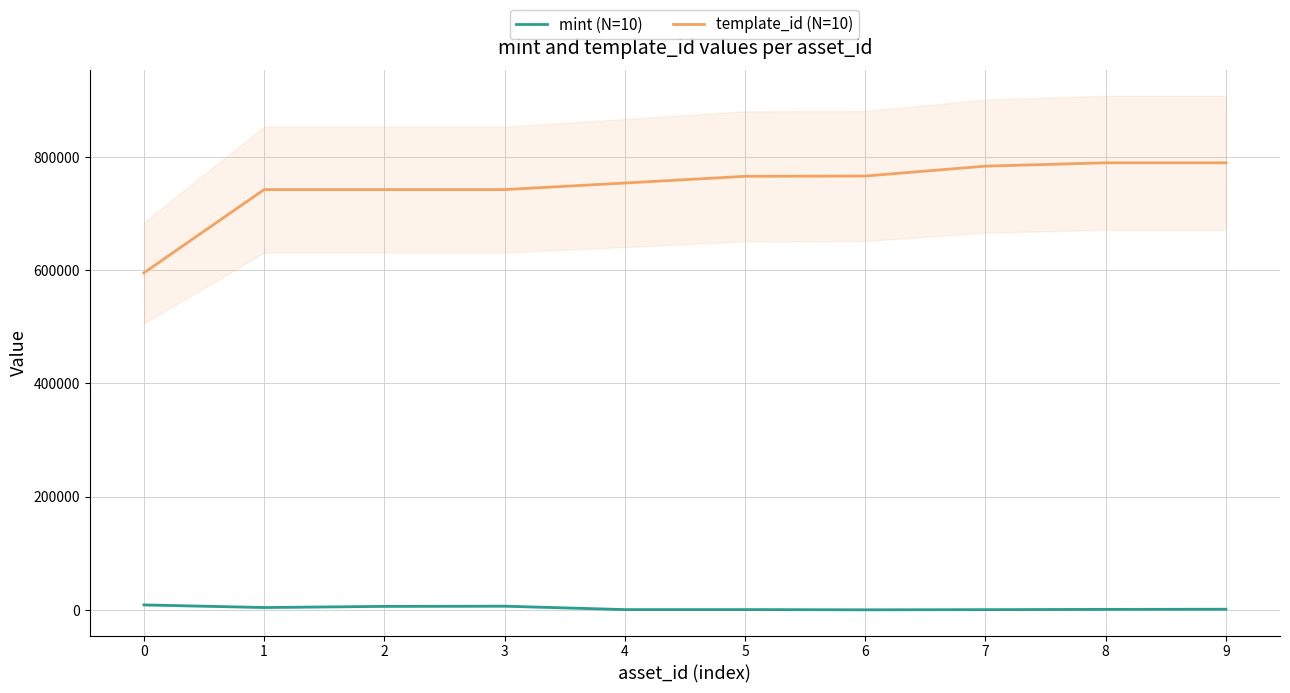

Rank the series by their average value, from highest to lowest.

template_id (N=10), mint (N=10)